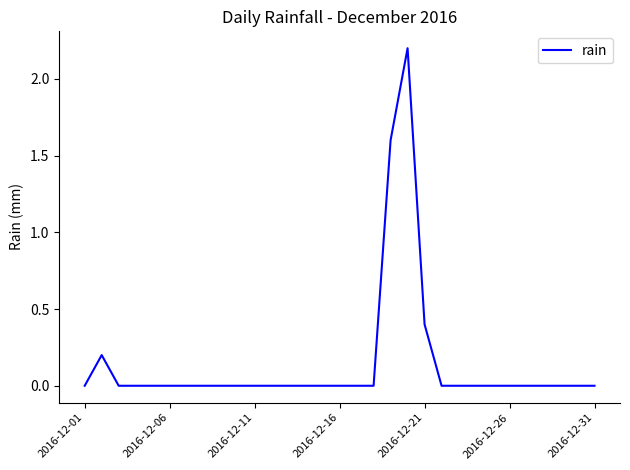

What is the maximum value shown in the chart?

2.2